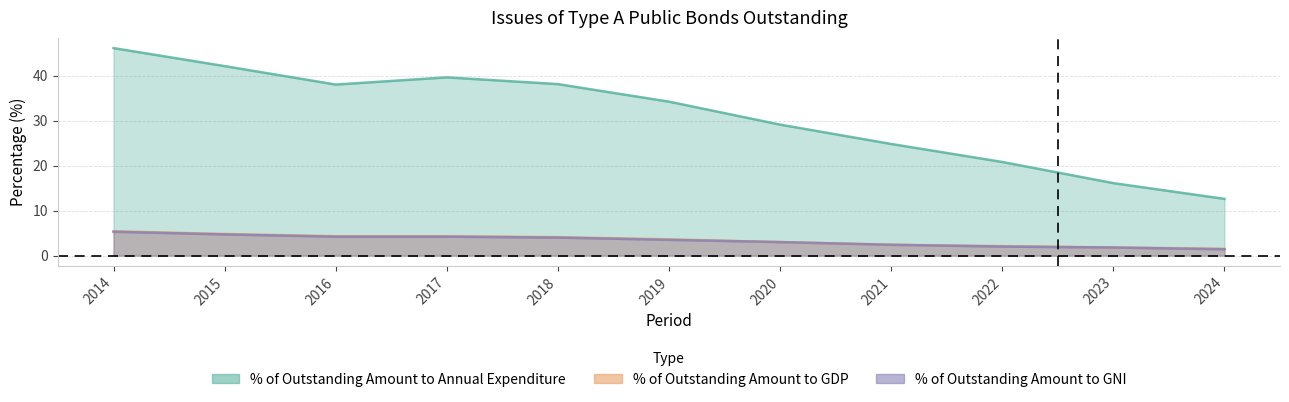

At which category does the chart reach its peak across all series?

2014